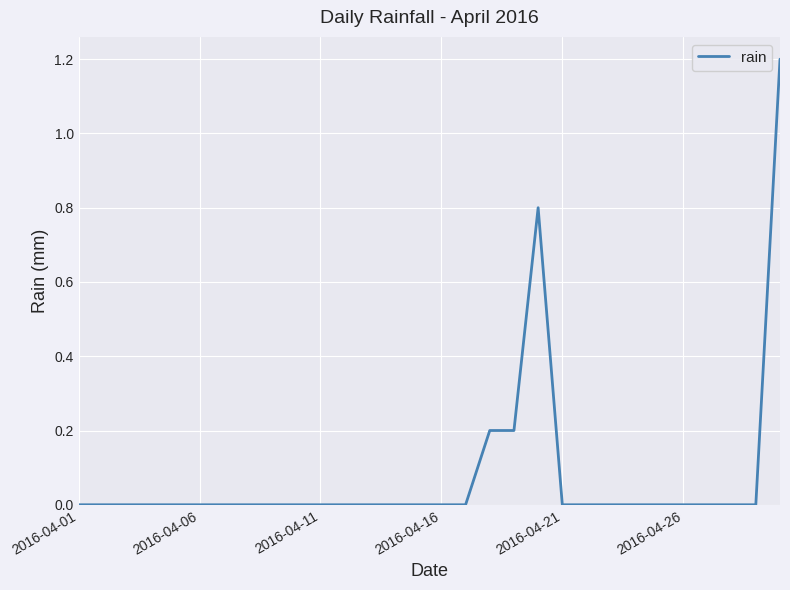

What is the maximum value shown in the chart?

1.2